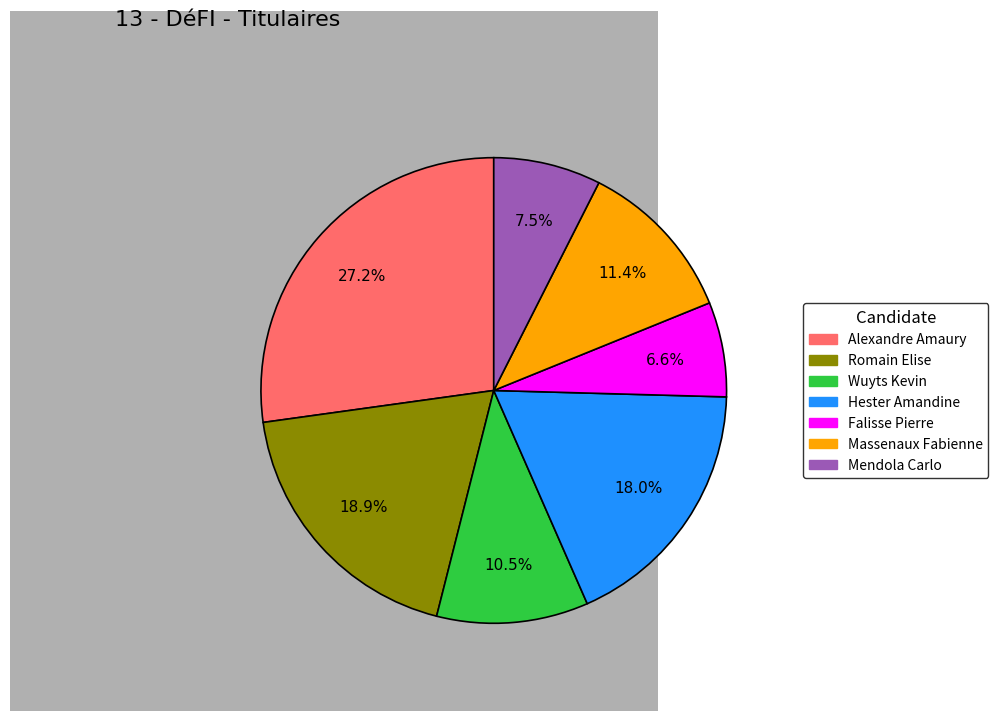

To the nearest percent, what is the average slice percentage?

14%